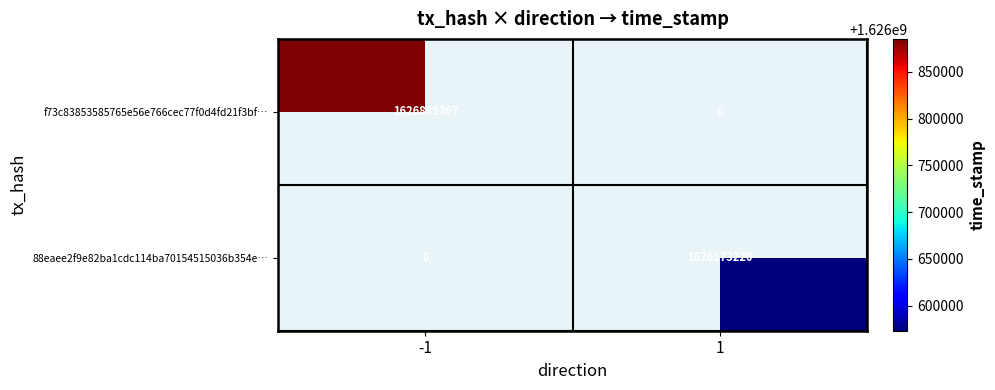

What is the minimum value shown in the chart?

1626573220.0